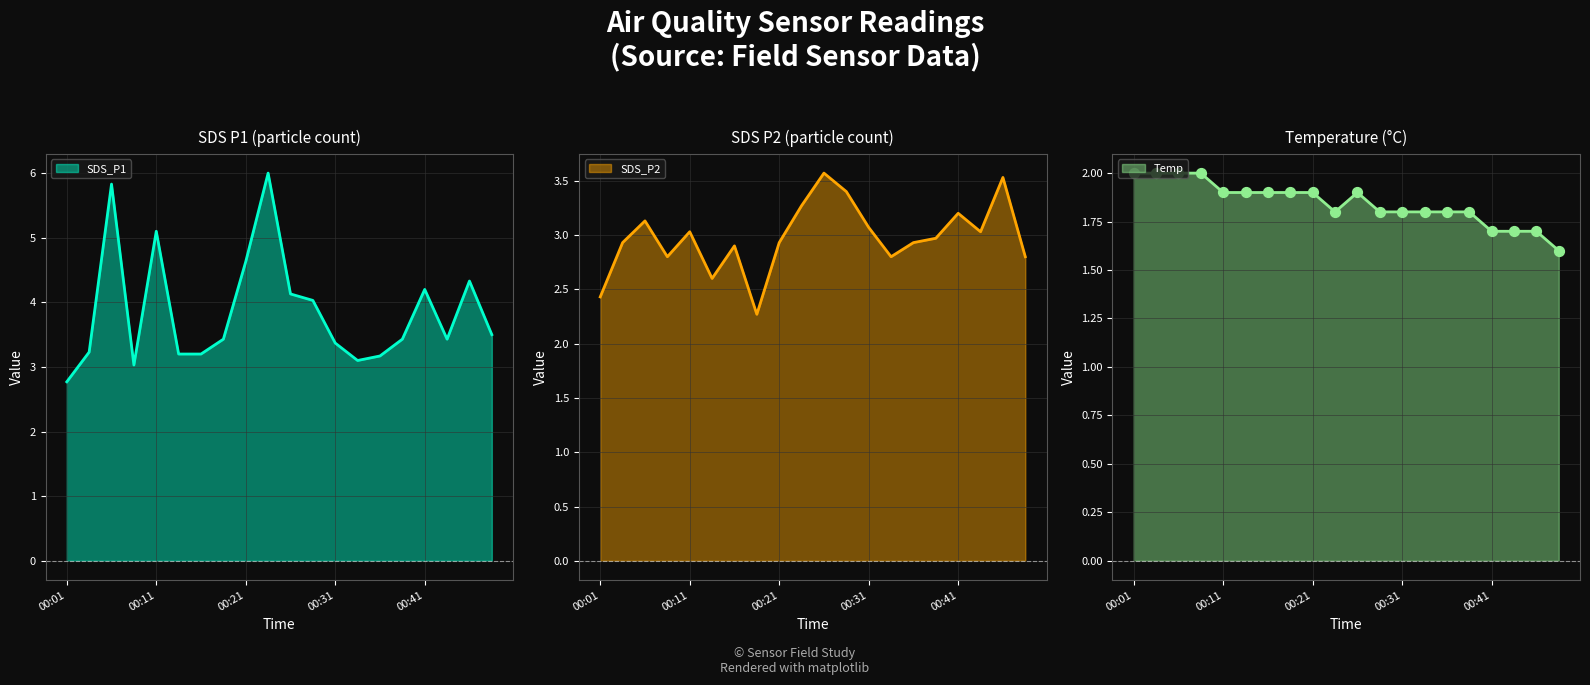

At how many categories does at least one series exceed 5?

3